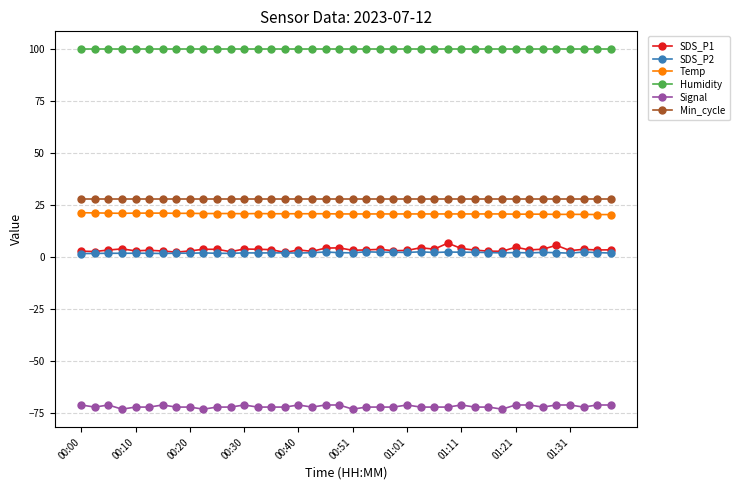

What is the greatest value displayed?

99.9